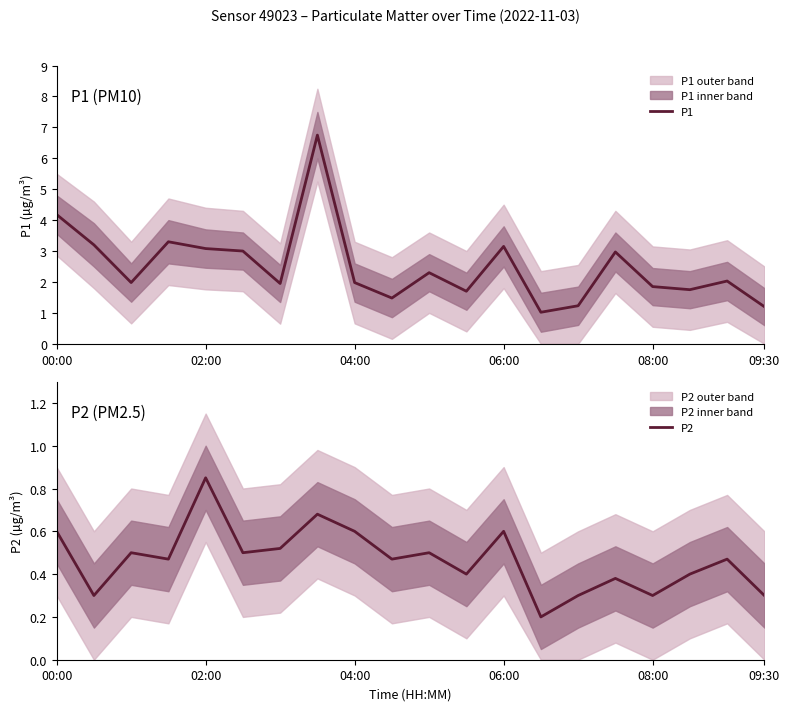

True or false: P2 and P1 cross at least once.

False